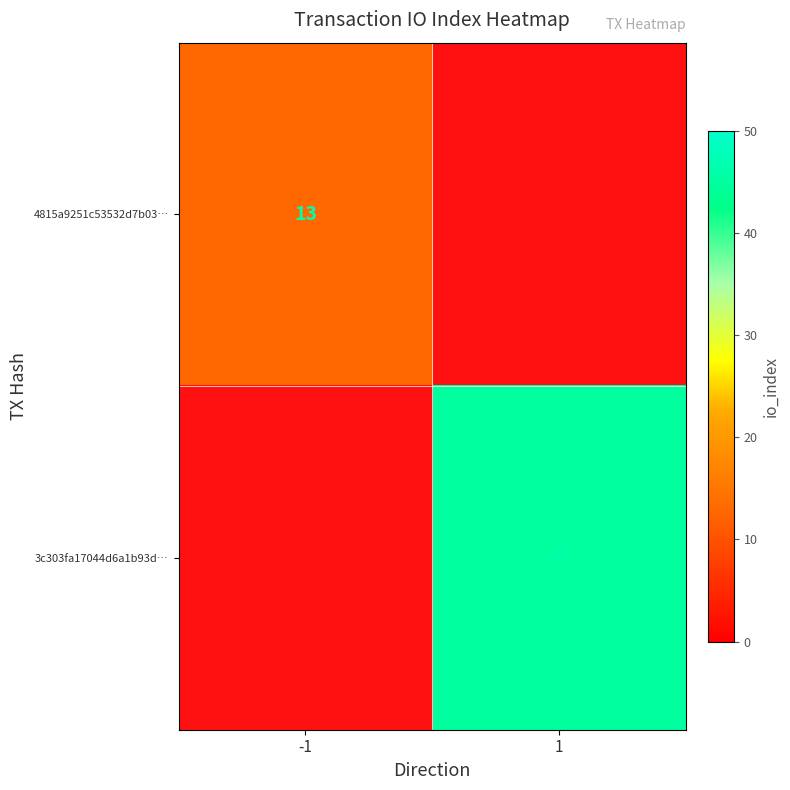

How many data points does each series have?

2